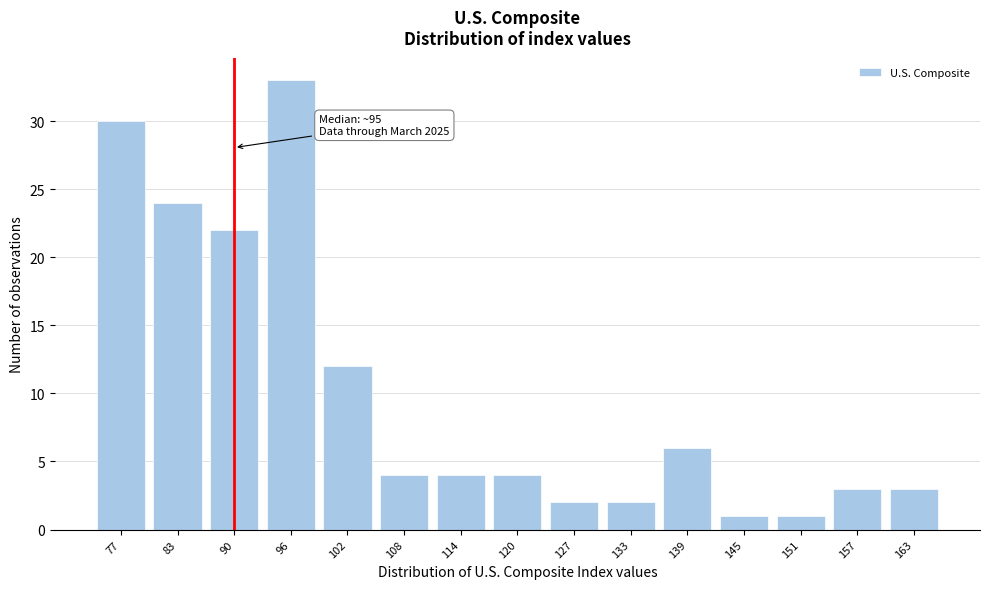

Reading left to right, what are all the values shown in this chart?

30	24	22	33	12	4	4	4	2	2	6	1	1	3	3